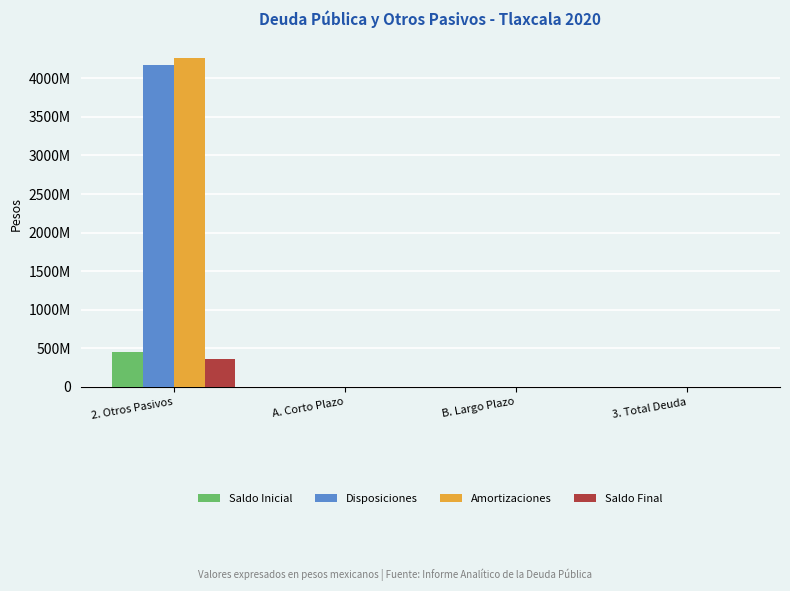

Which series has the largest total across all categories?

Amortizaciones